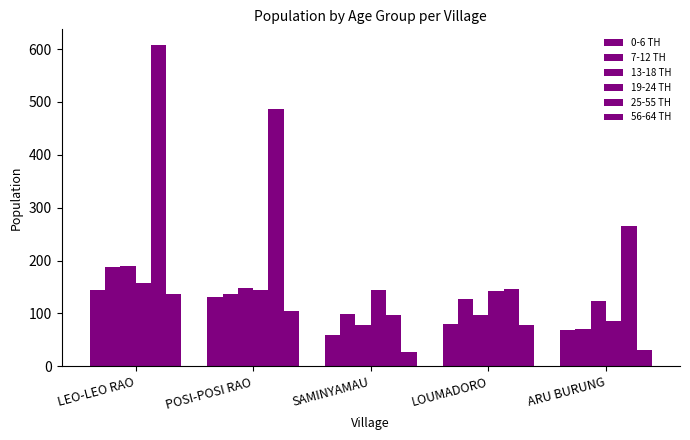

Count the number of data series in this chart.

6